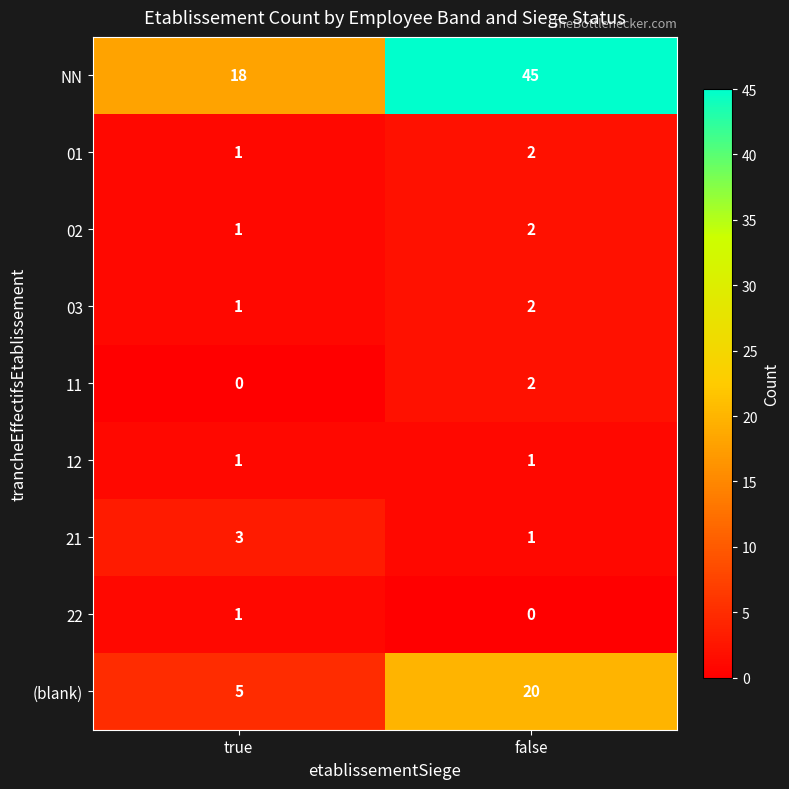

How many data points does each series have?

2